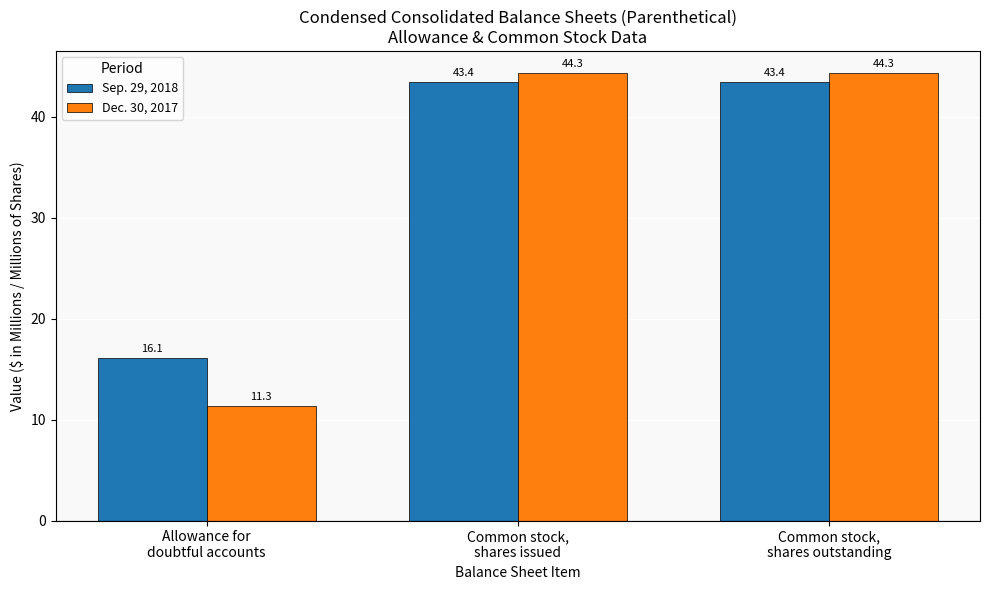

What is the difference between the maximum and minimum values in the Sep. 29, 2018 series?

27.3